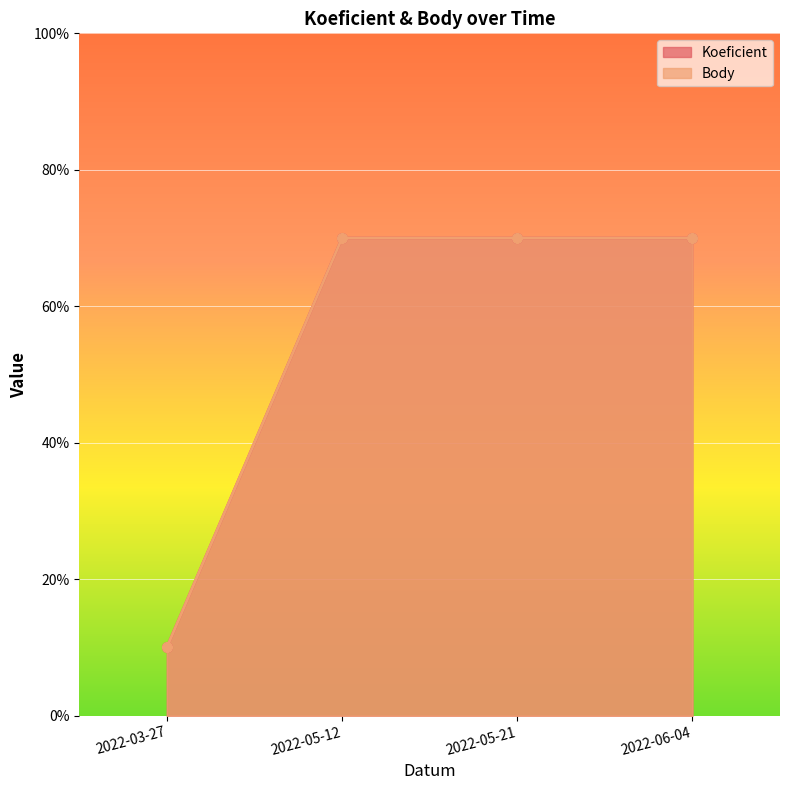

Reading right to left, transcribe all the data shown in this chart.

Koeficient: 2022-06-04=7	2022-05-21=7	2022-05-12=7	2022-03-27=1
Body: 2022-06-04=7	2022-05-21=7	2022-05-12=7	2022-03-27=1